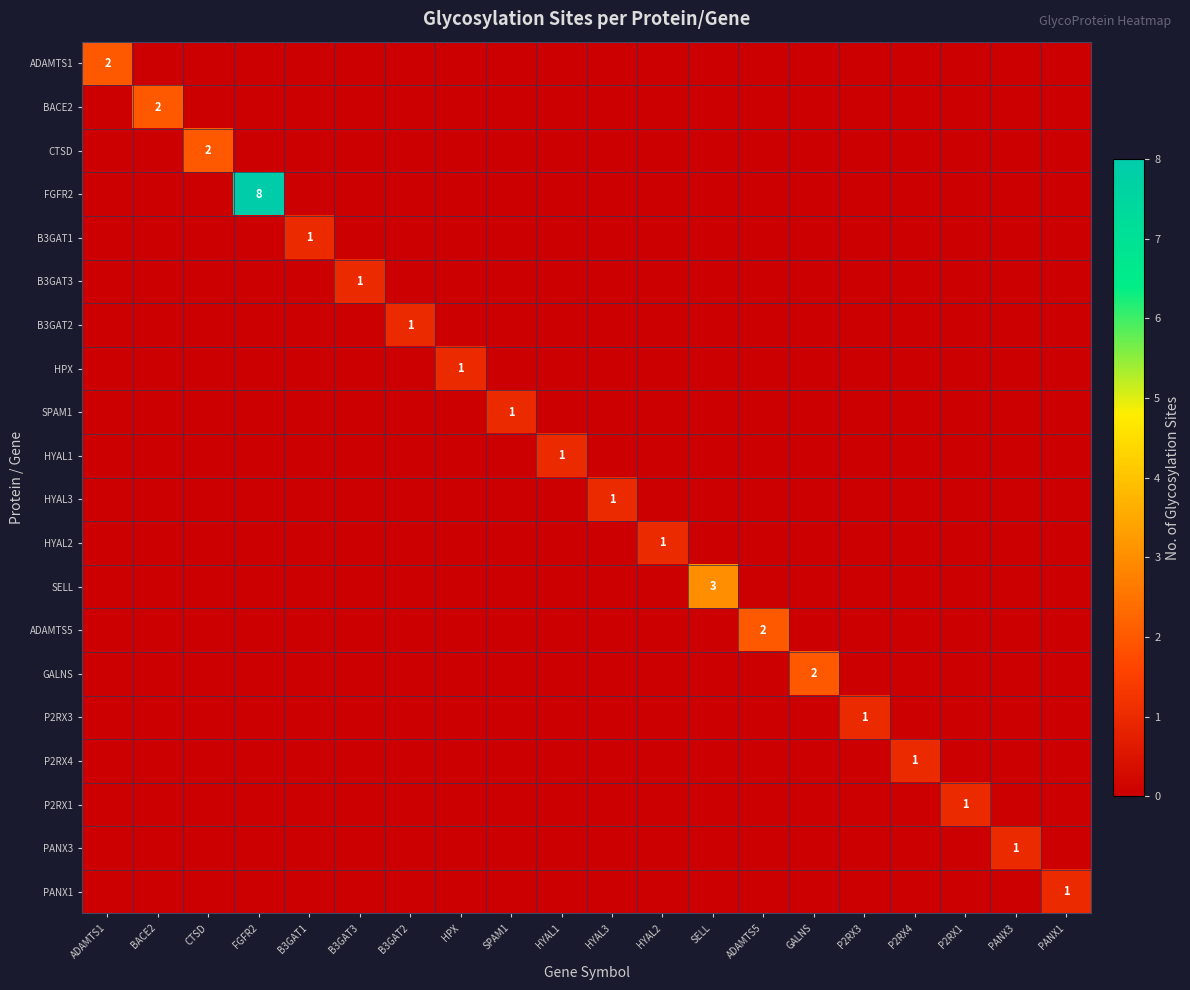

What is the total value across all series at B3GAT3?

1